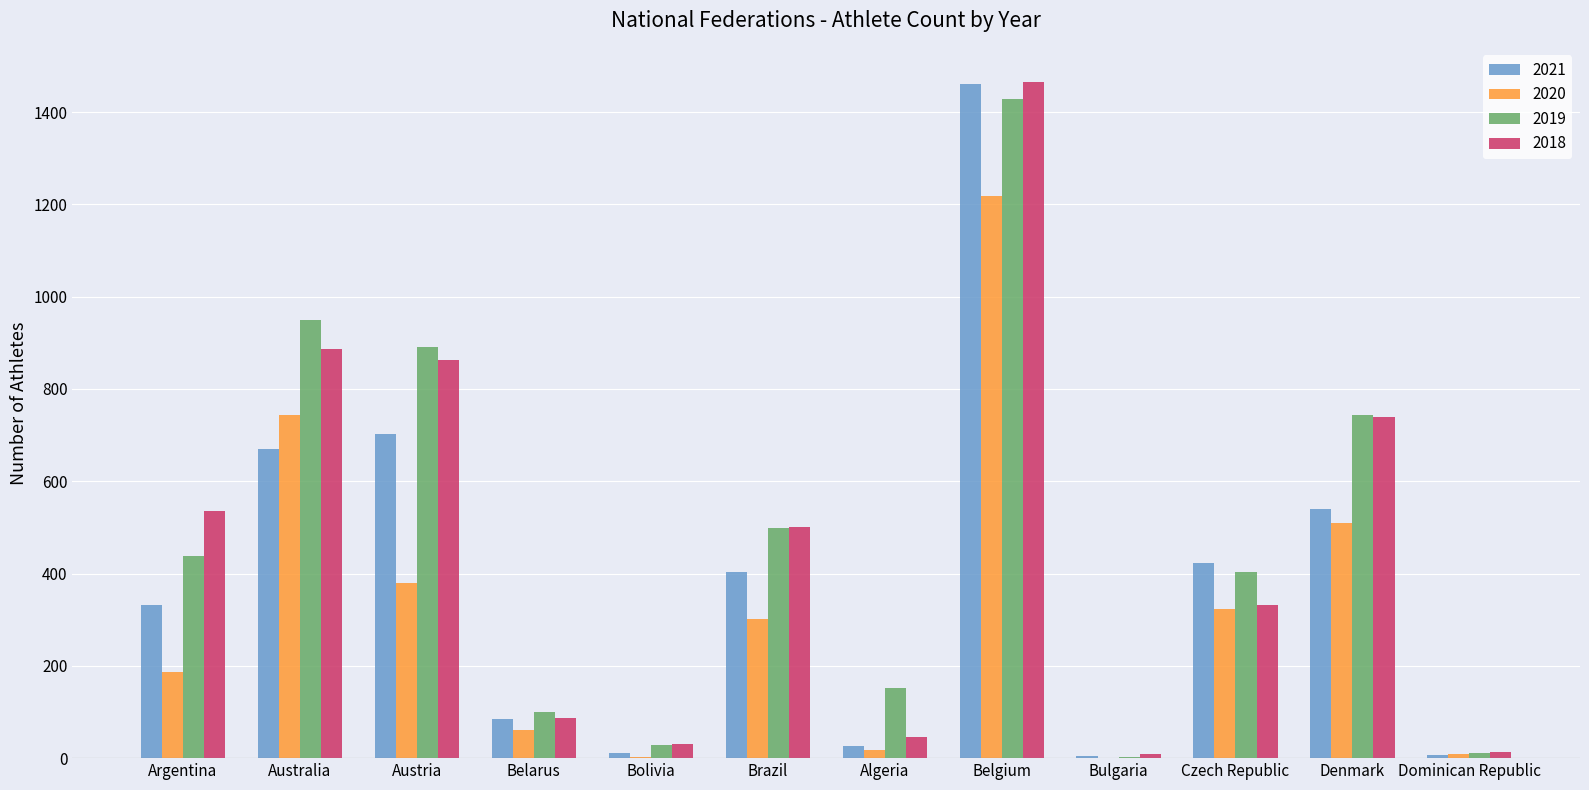

What is the difference between the 2019 values at Denmark and Brazil?

244